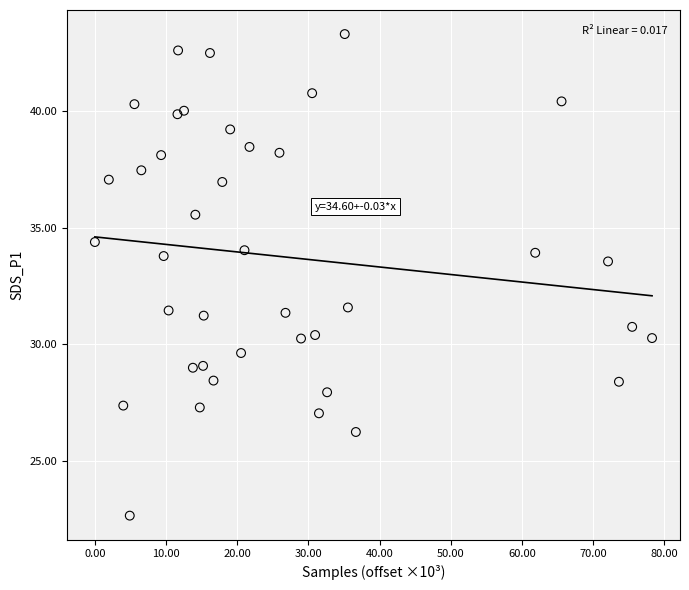

What is the range of X values (max minus min)?

78.3